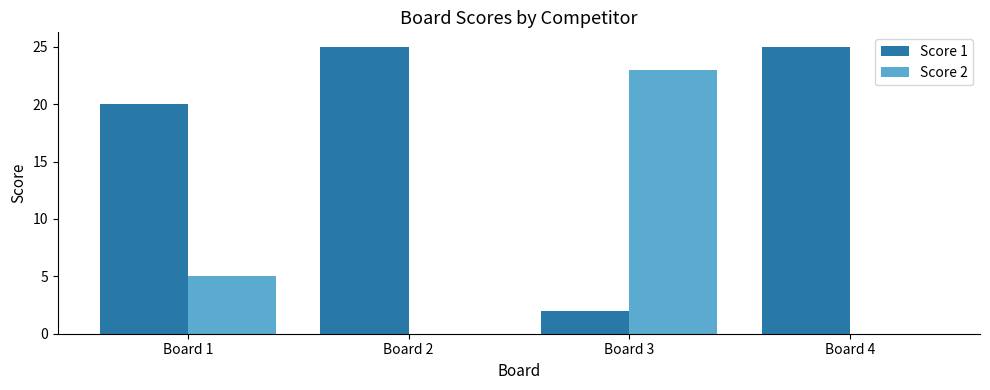

The Score 2 series shows 0 at Board 4. True or false?

True